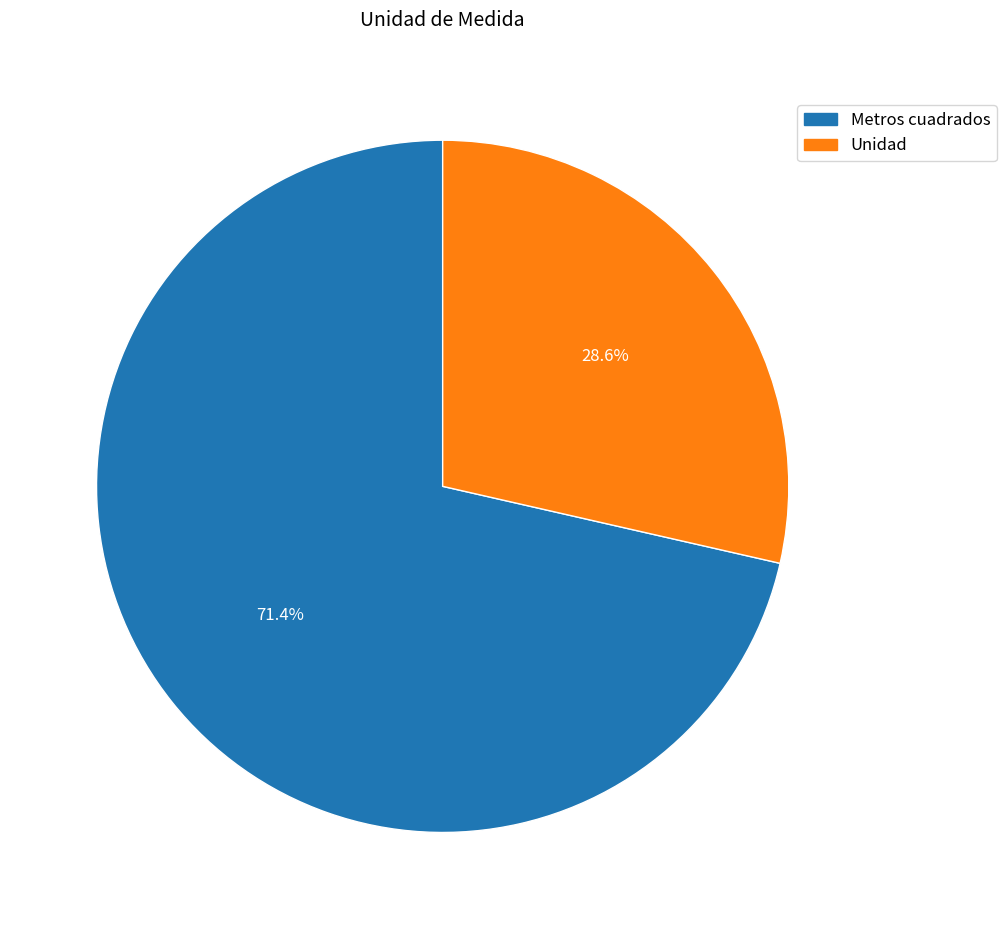

Approximately how many times larger is the value at Metros cuadrados compared to Unidad?

2.5